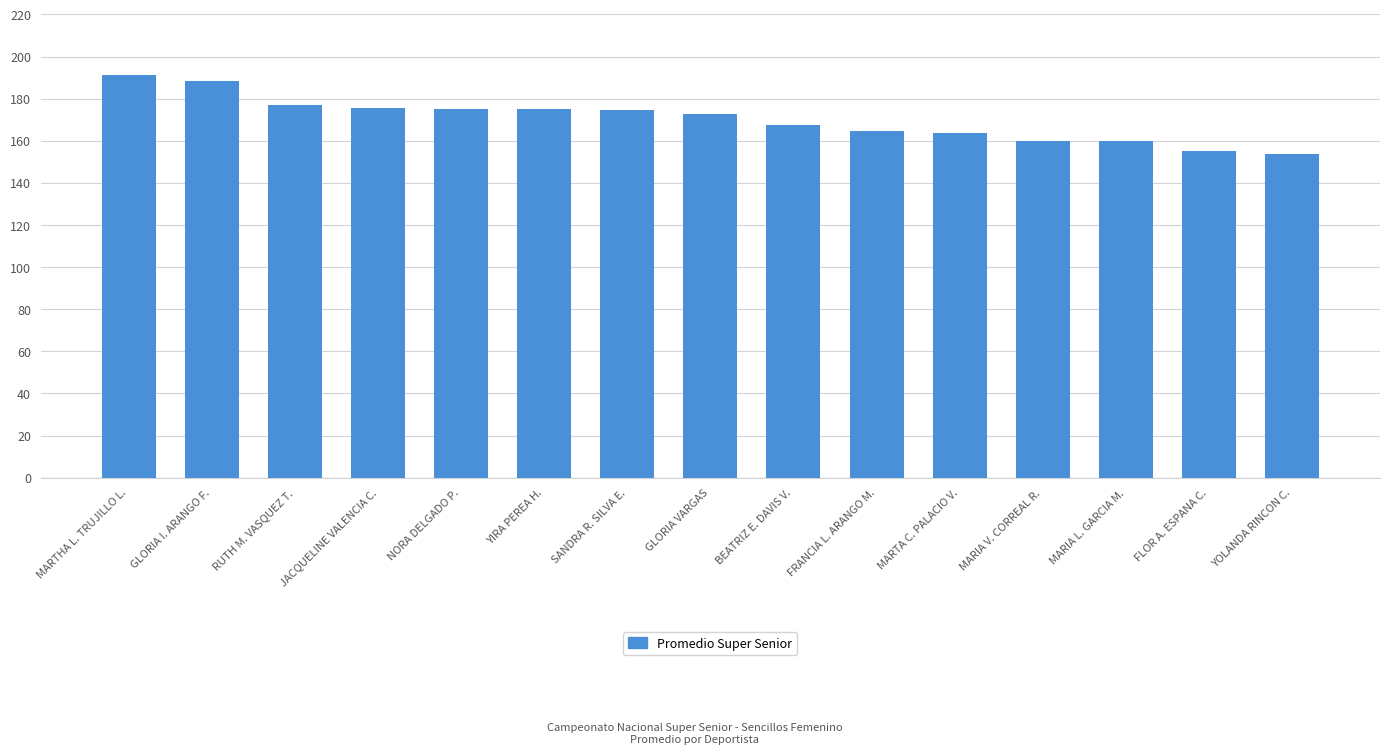

Which label corresponds to the largest value in the chart?

MARTHA L. TRUJILLO L.